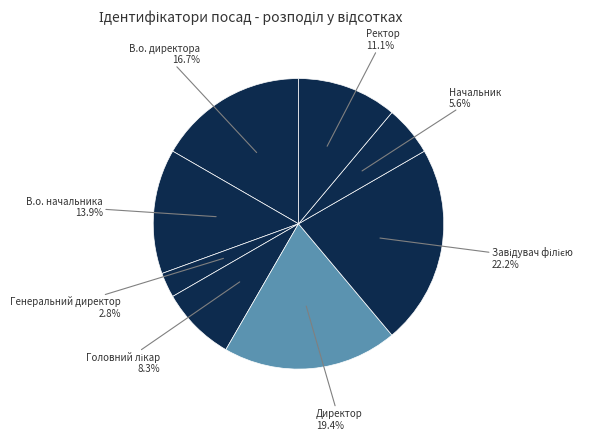

How many slices are in this pie chart?

8